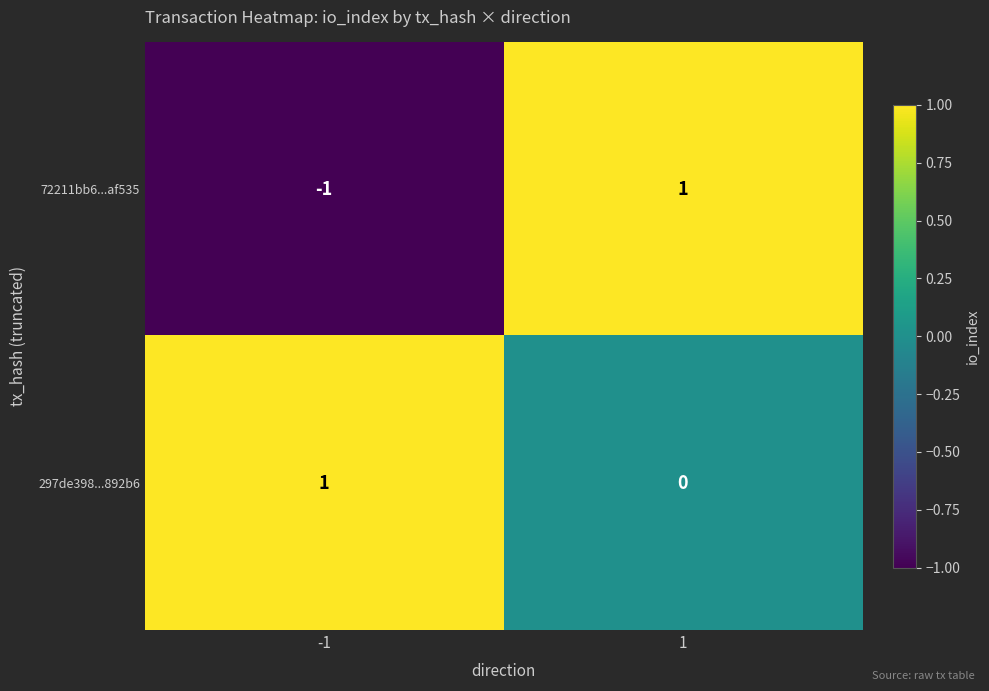

List the series in order of their overall mean, lowest first.

72211bb6...af535, 297de398...892b6